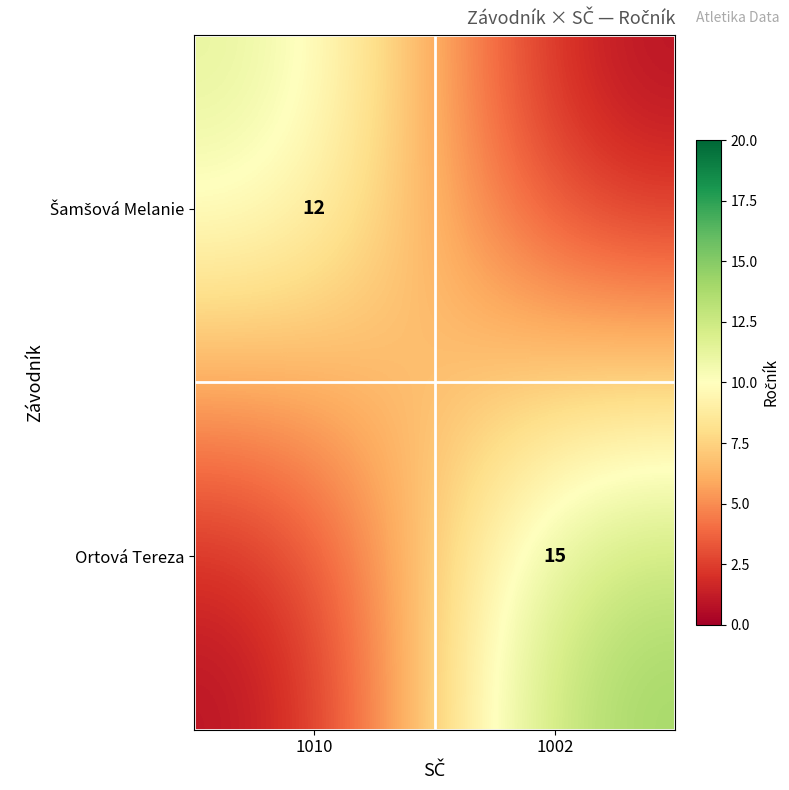

True or false: Ortová Tereza has a value of 27 at 1002.

False